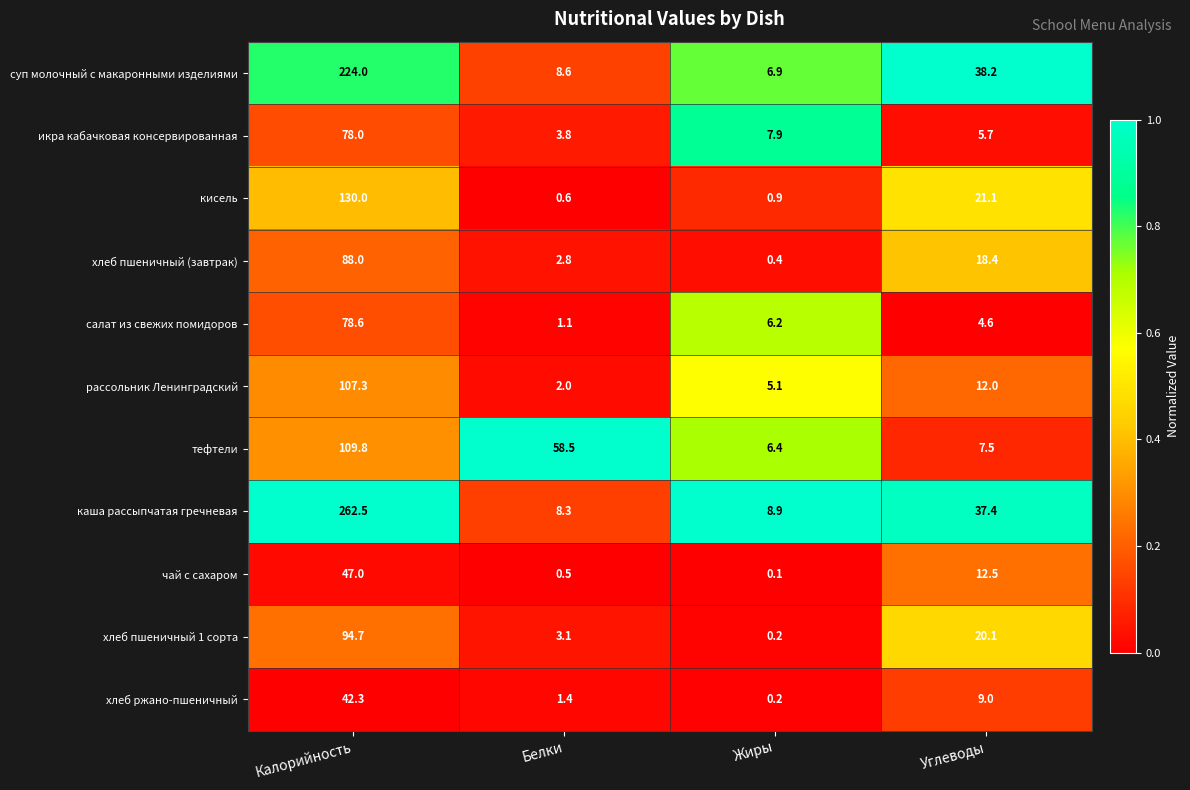

Which series changed the most between Калорийность and Белки?

каша рассыпчатая гречневая